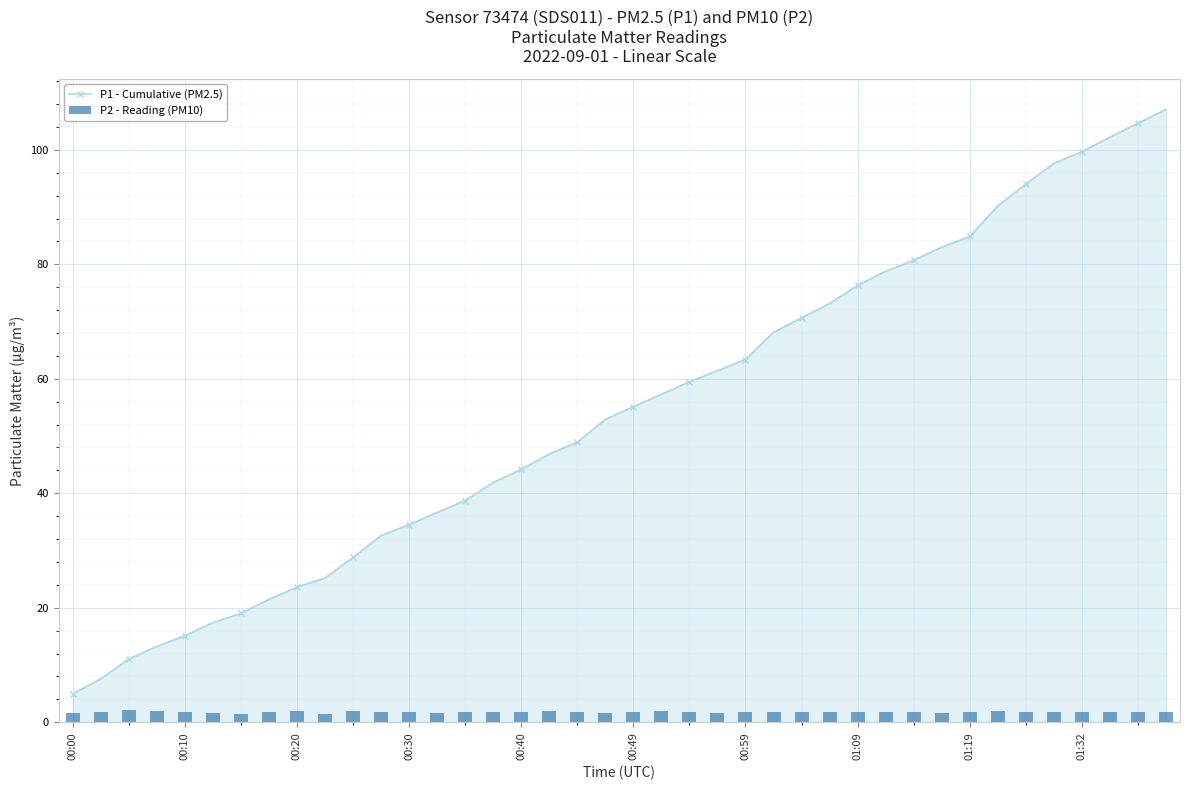

Reading left to right, extract all data points from this chart.

P1 - Cumulative (PM2.5): 5.0	7.6	11.1	13.2	15.1	17.4	19.0	21.5	23.6	25.2	28.8	32.6	34.5	36.6	38.7	41.9	44.2	46.9	48.9	52.9	55.1	57.3	59.5	61.4	63.4	68.1	70.7	73.2	76.3	78.8	80.7	83.0	84.9	90.2	94.0	97.7	99.7	102.2	104.7	107.0
P2 - Reading (PM10): 1.7	1.8	2.1	2.0	1.7	1.6	1.5	1.8	1.9	1.5	1.9	1.7	1.8	1.7	1.9	1.8	1.8	2.0	1.9	1.6	1.8	1.9	1.8	1.7	1.8	1.8	1.9	1.8	1.8	1.8	1.8	1.6	1.8	1.9	1.8	1.9	1.8	1.9	1.8	1.8